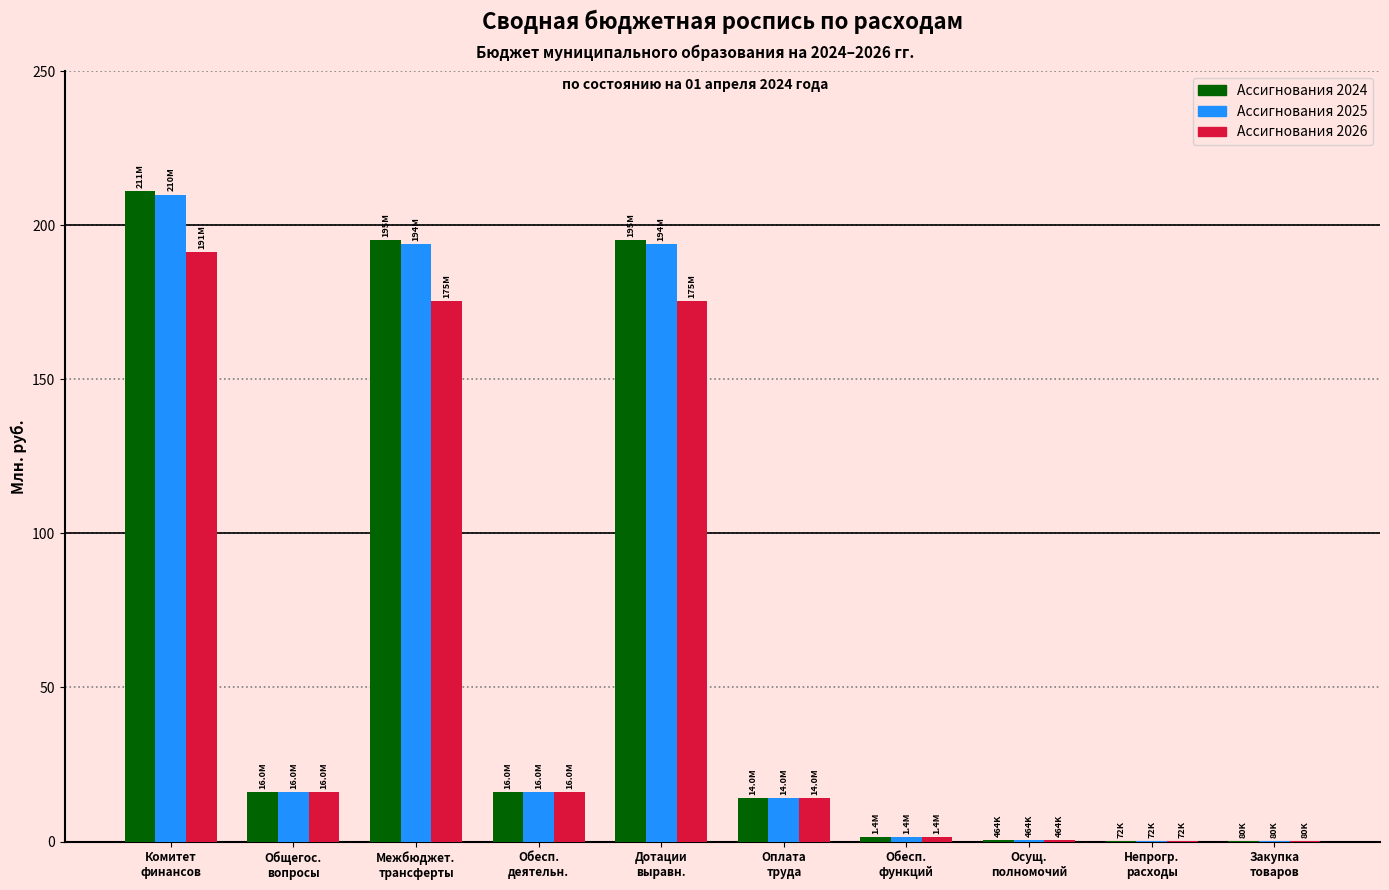

What is the sum of all Ассигнования 2026 values?

589.9